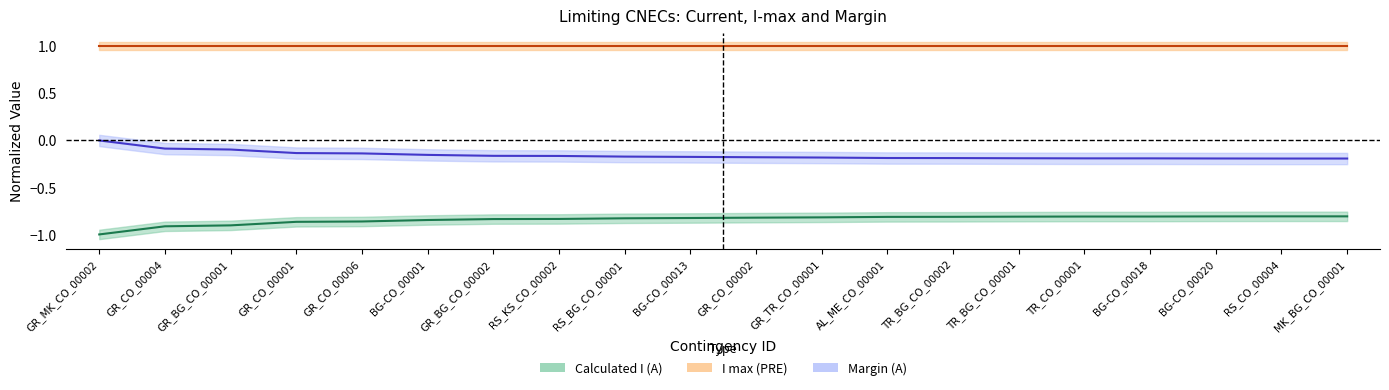

What is the spread (max minus min) of values at GR_CO_00006?

0.7